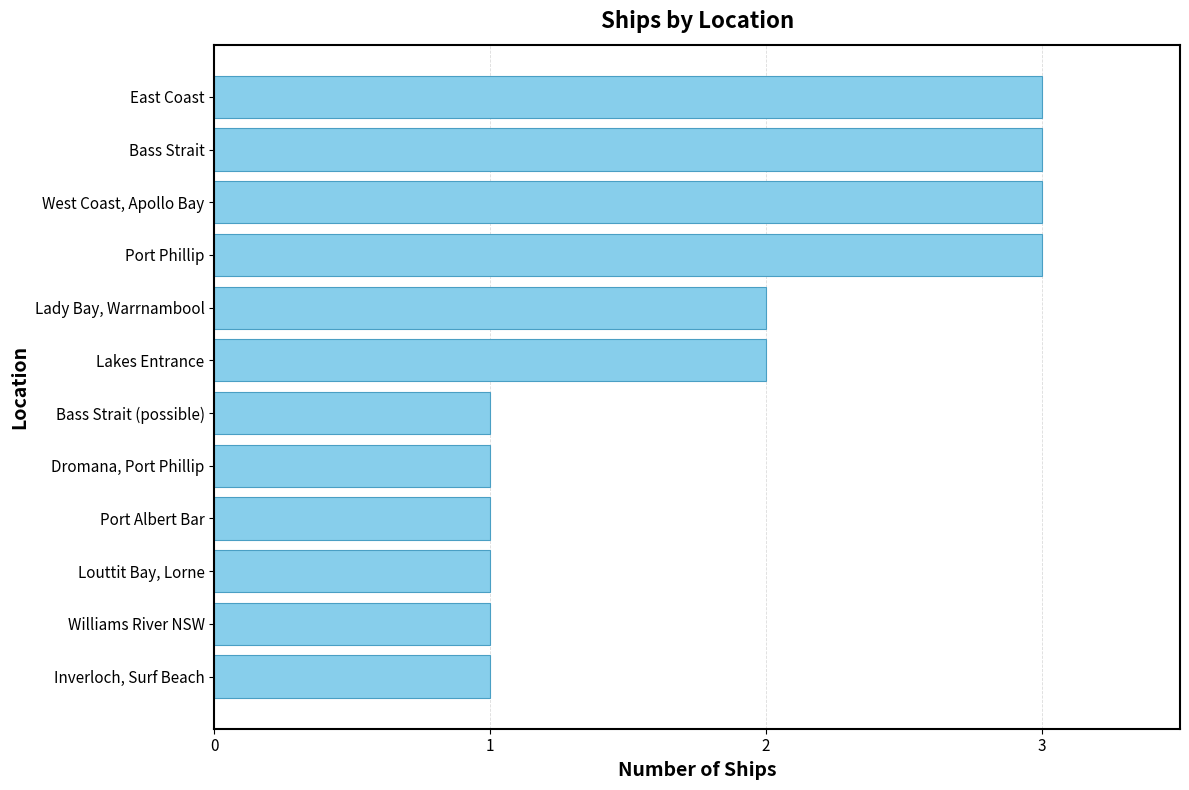

The chart shows a value of 1 at Dromana, Port Phillip. True or false?

True